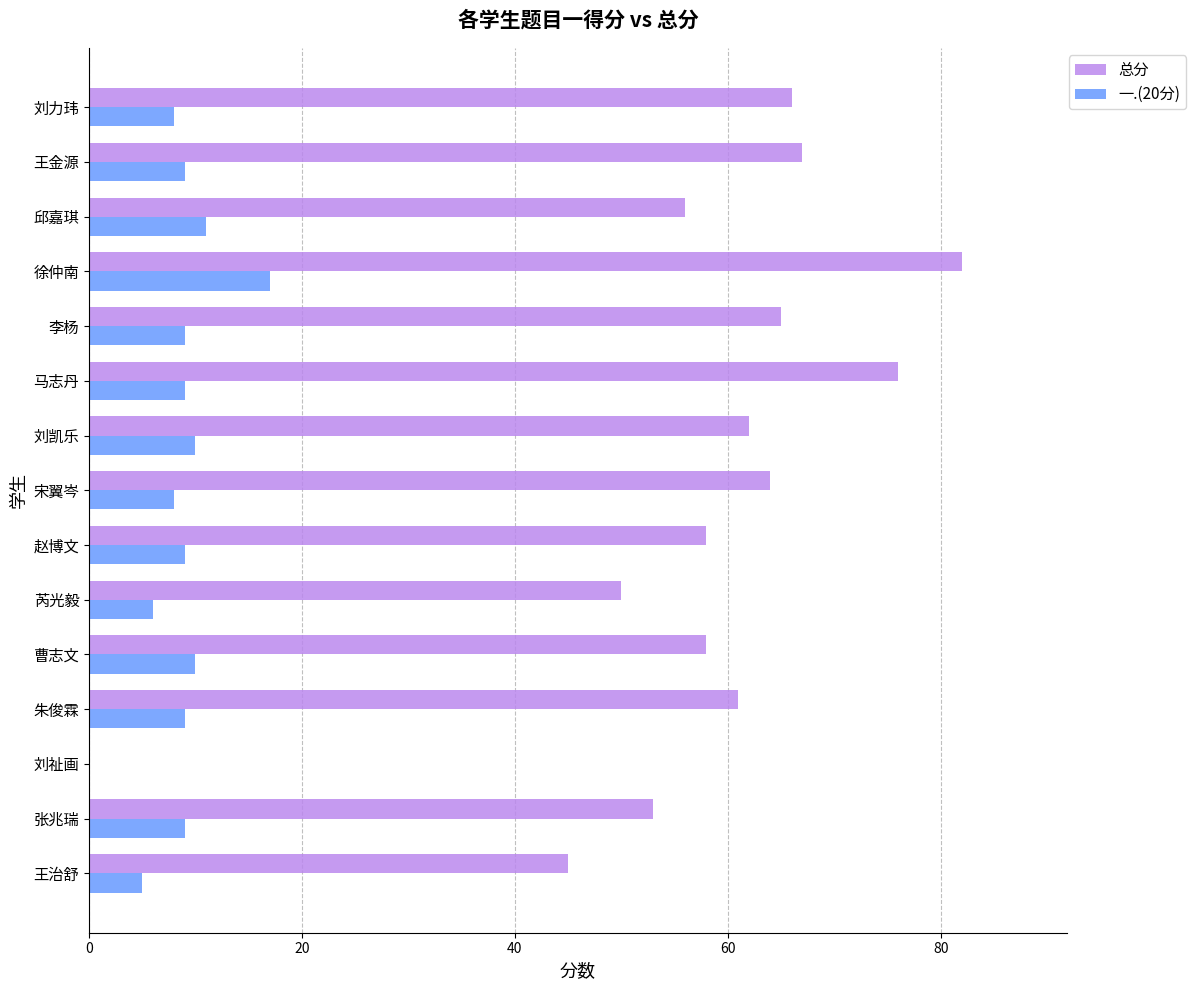

Is it true that 一.(20分) equals 11 at 邱嘉琪?

True